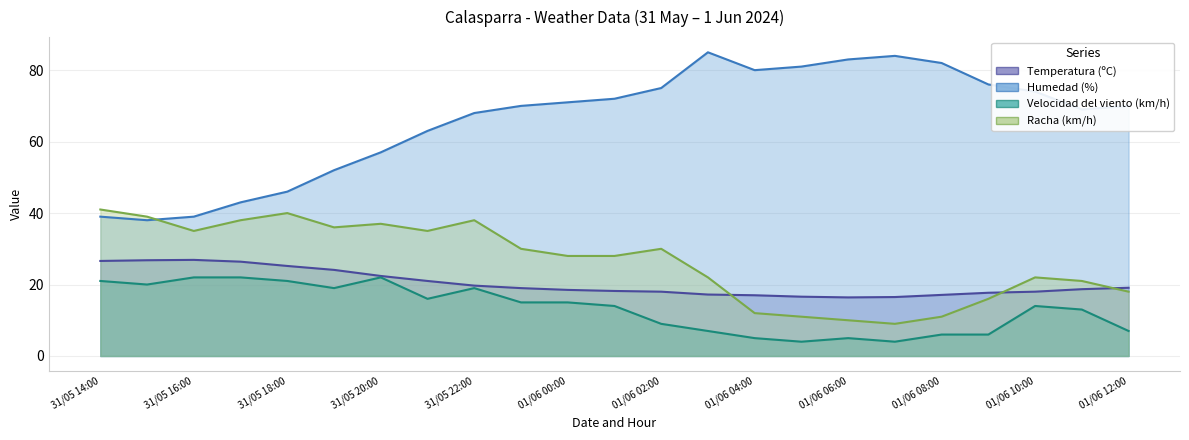

Between which two adjacent categories do Racha (km/h) and Humedad (%) first intersect?

31/05 15:00 and 31/05 16:00